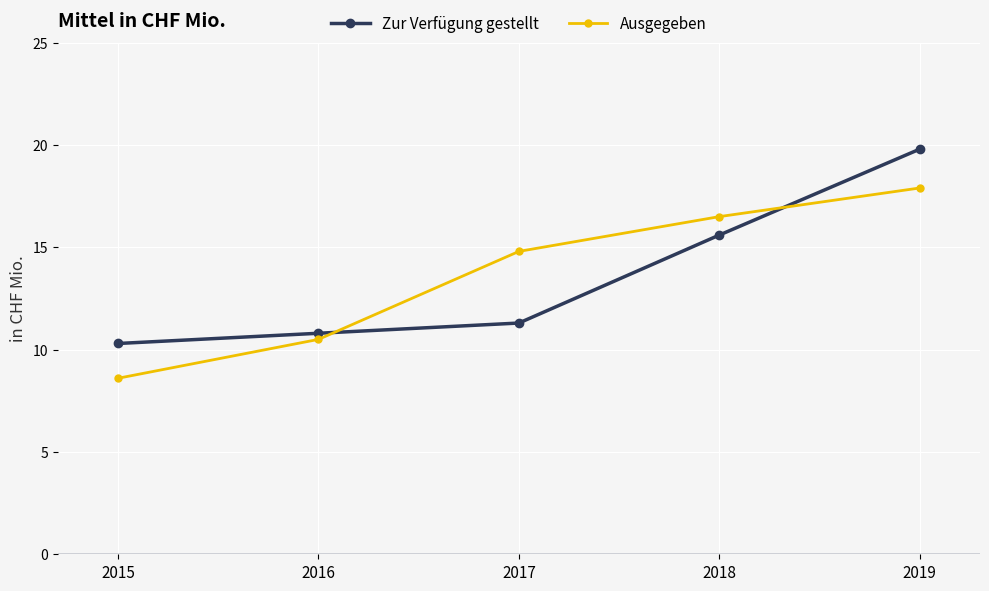

List the labels in order of Ausgegeben value, smallest first.

2015, 2016, 2017, 2018, 2019